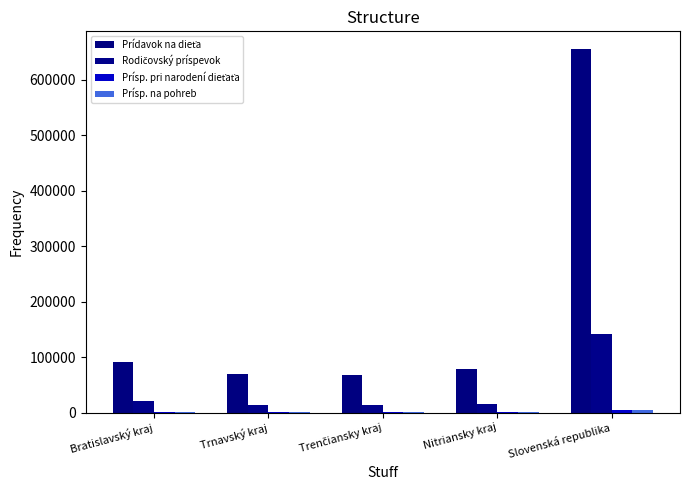

What is the difference between the highest and lowest values at Nitriansky kraj?

78264